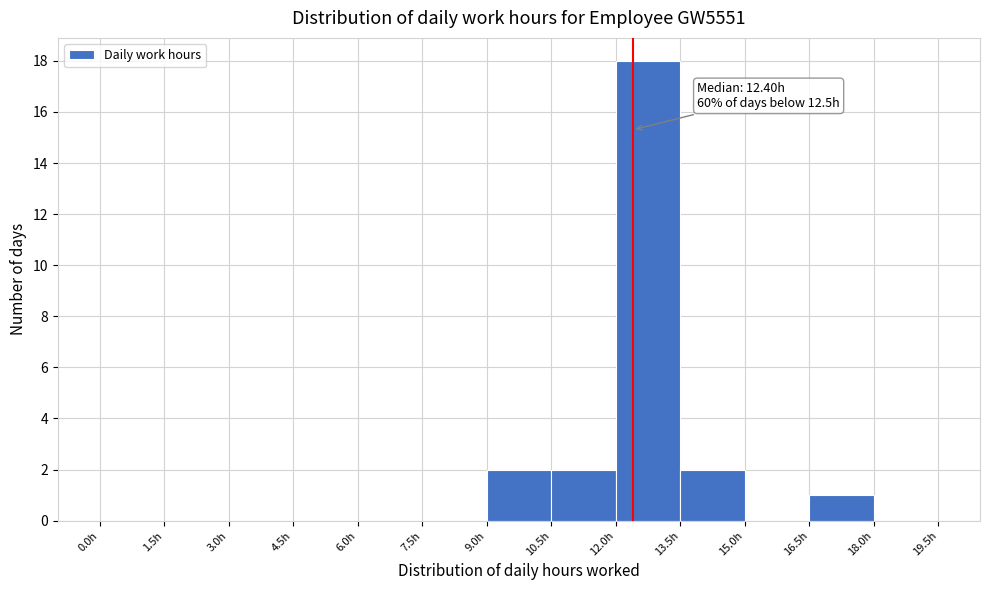

Over which range of the x-axis is the bar tallest?

12.0 to 13.5